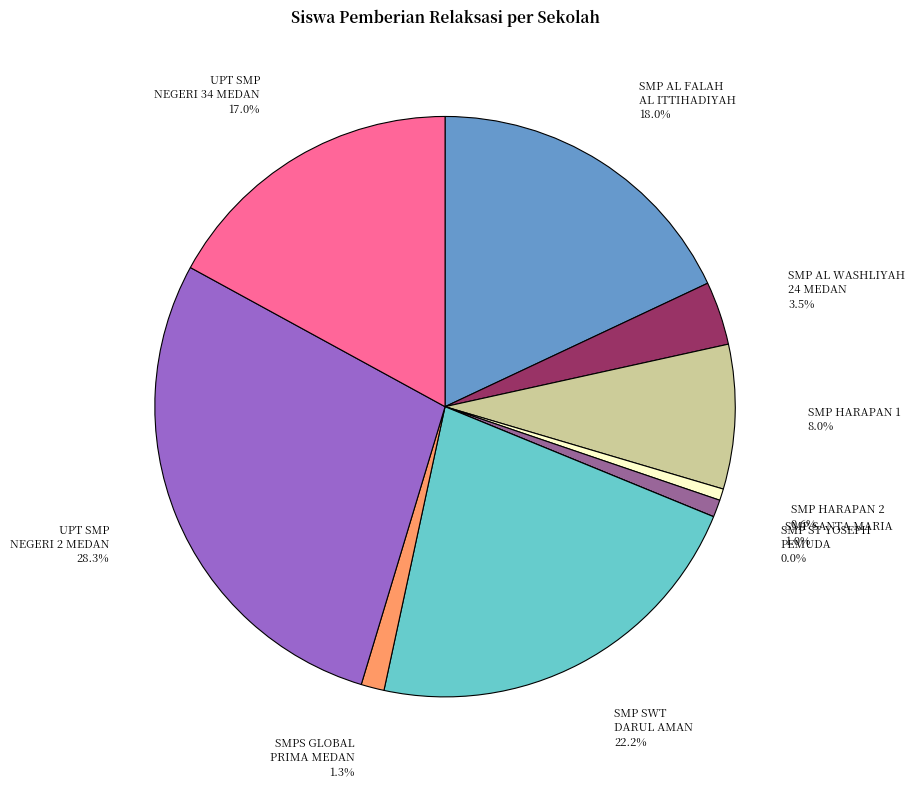

What is the total percentage of SMPS GLOBAL PRIMA MEDAN and SMP HARAPAN 1?

9.3%